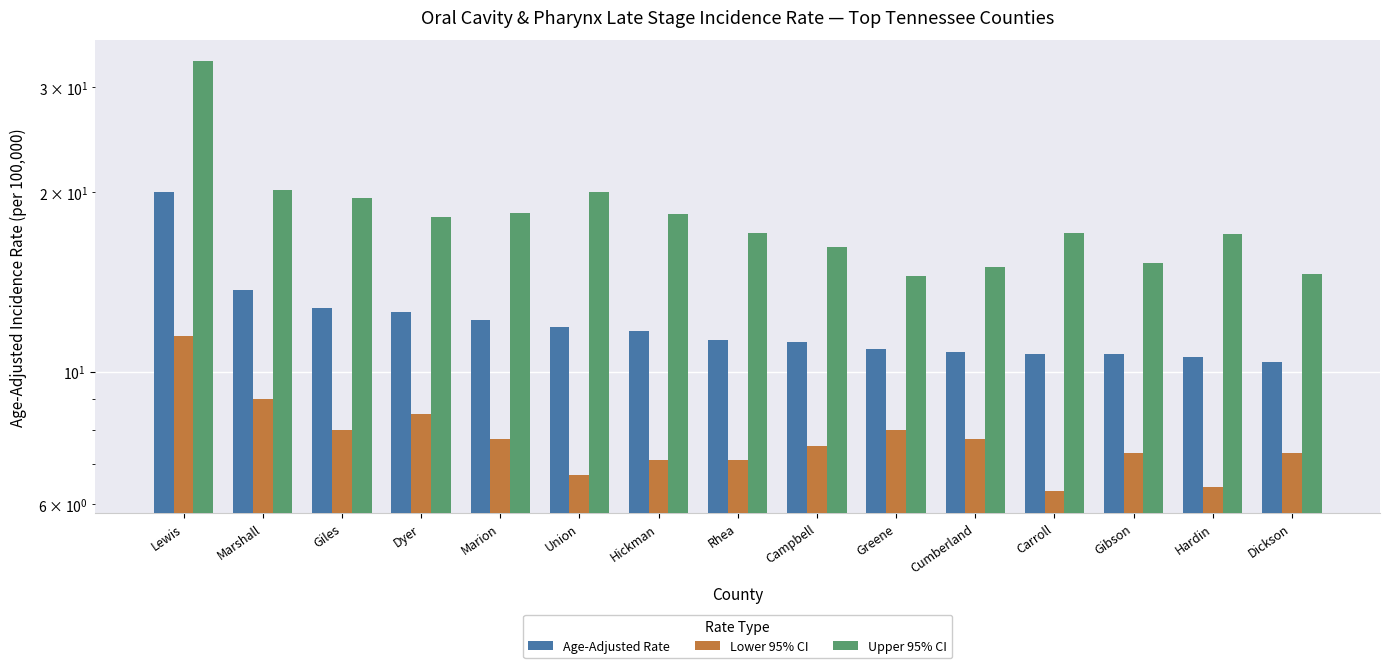

How many values in the Age-Adjusted Rate series are below 11?

6